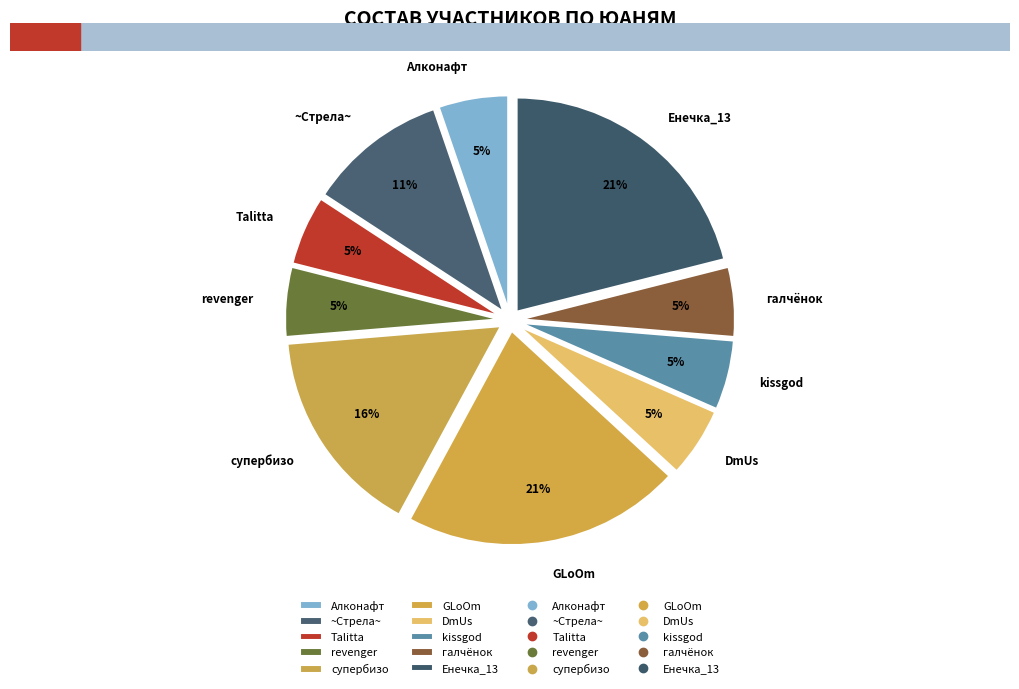

What is the ratio of the value at Talitta to the value at cупербизо?

0.3